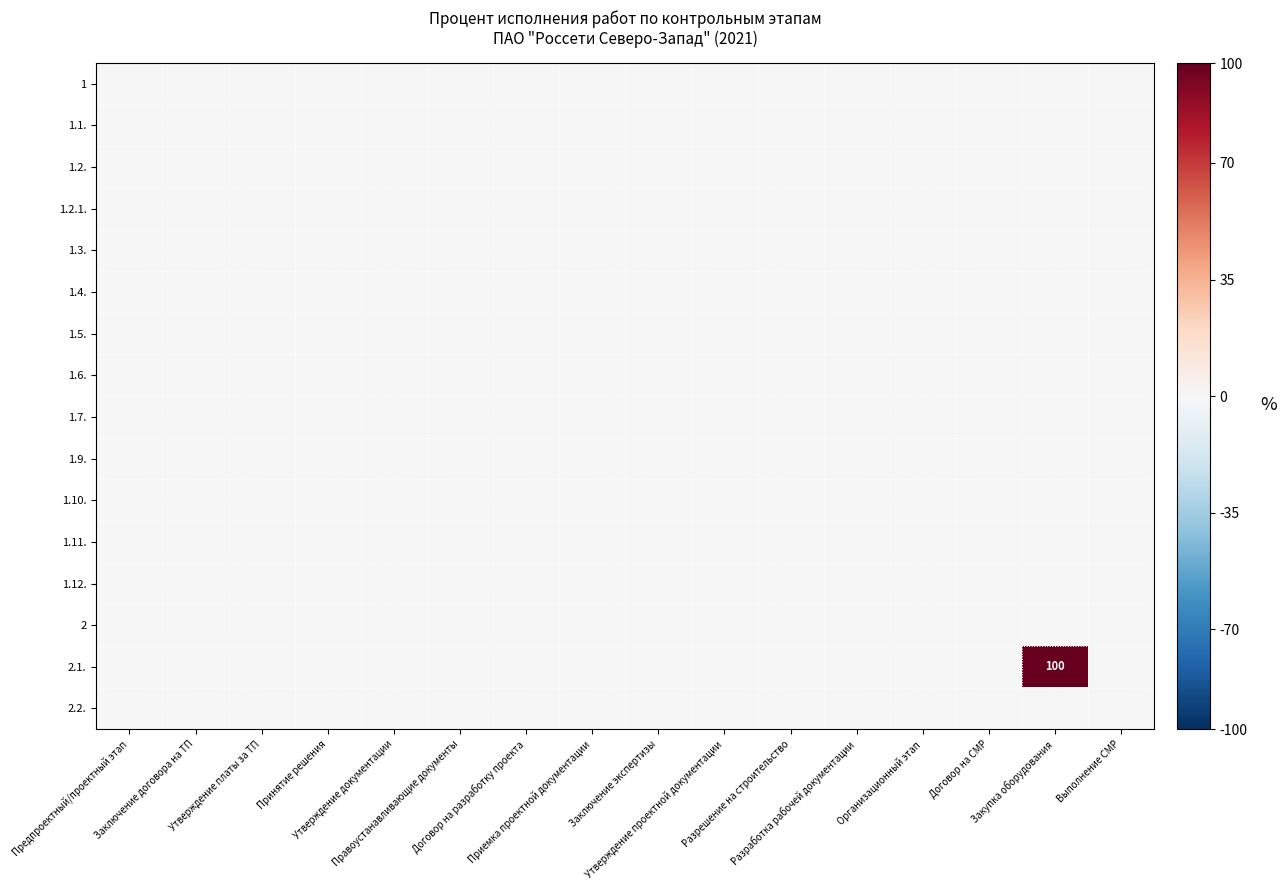

True or false: 1.2. has a value of 0 at Организационный этап.

True